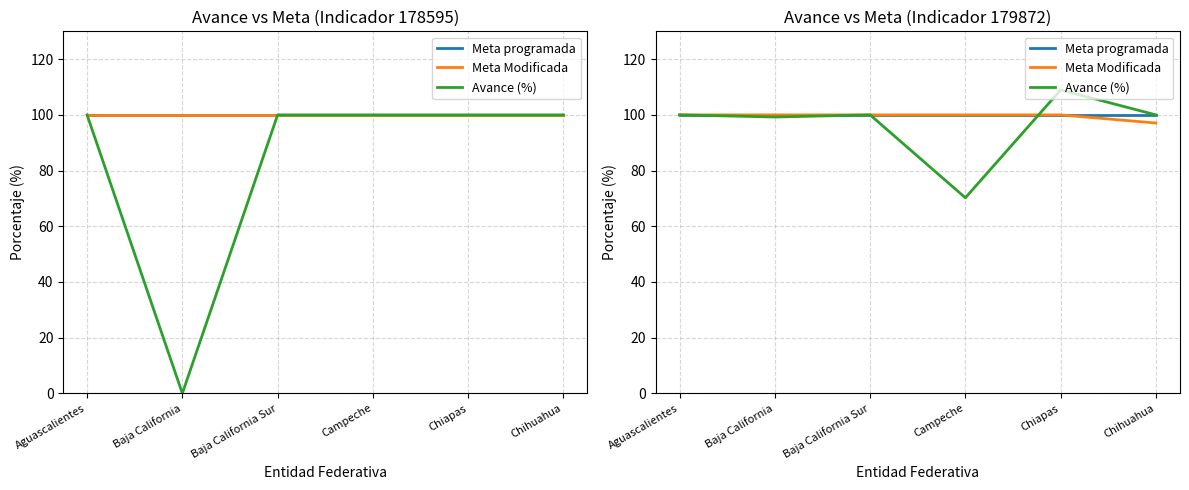

What is the maximum value shown in the chart?

109.0